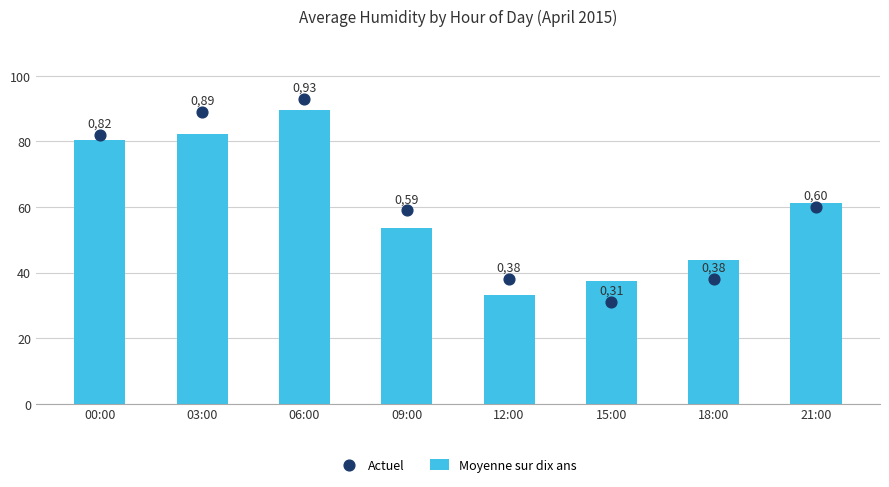

At how many categories does at least one series exceed 72?

3